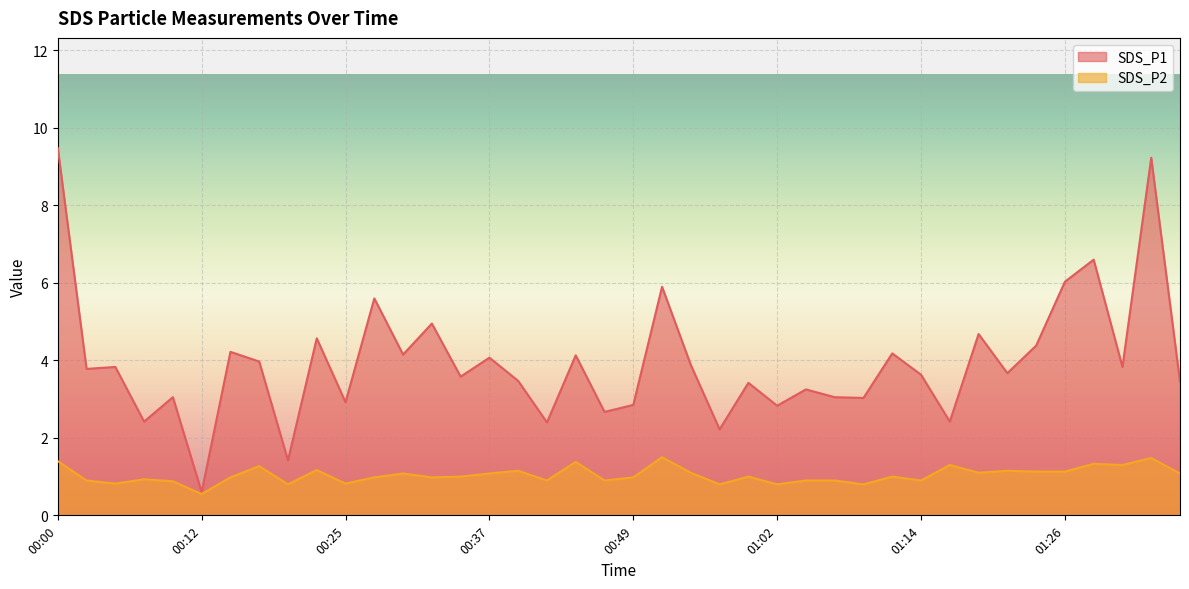

True or false: SDS_P1 and SDS_P2 cross at least once.

False